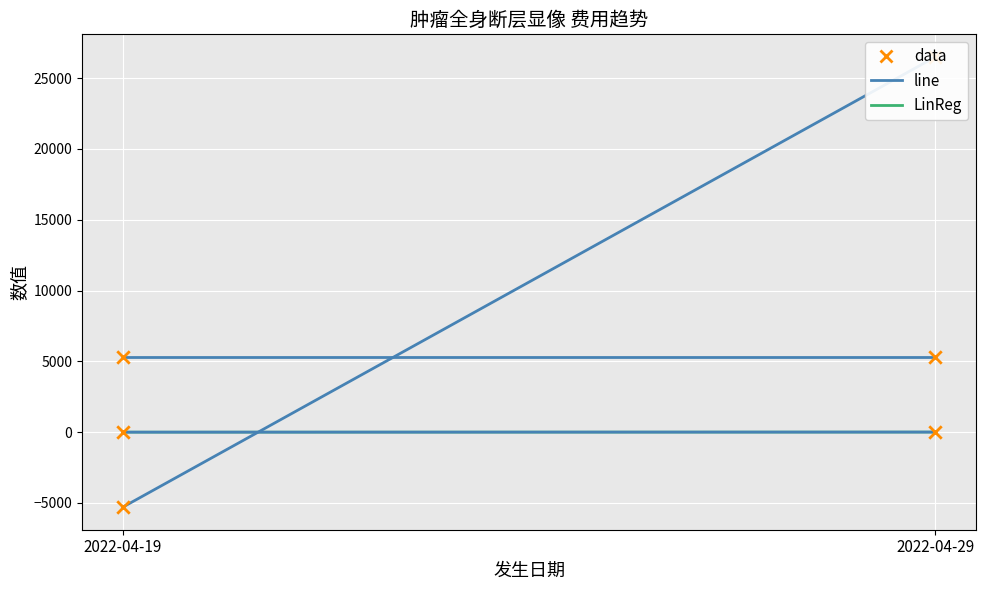

What is the total value across all series at 2022-04-29?

31810.0